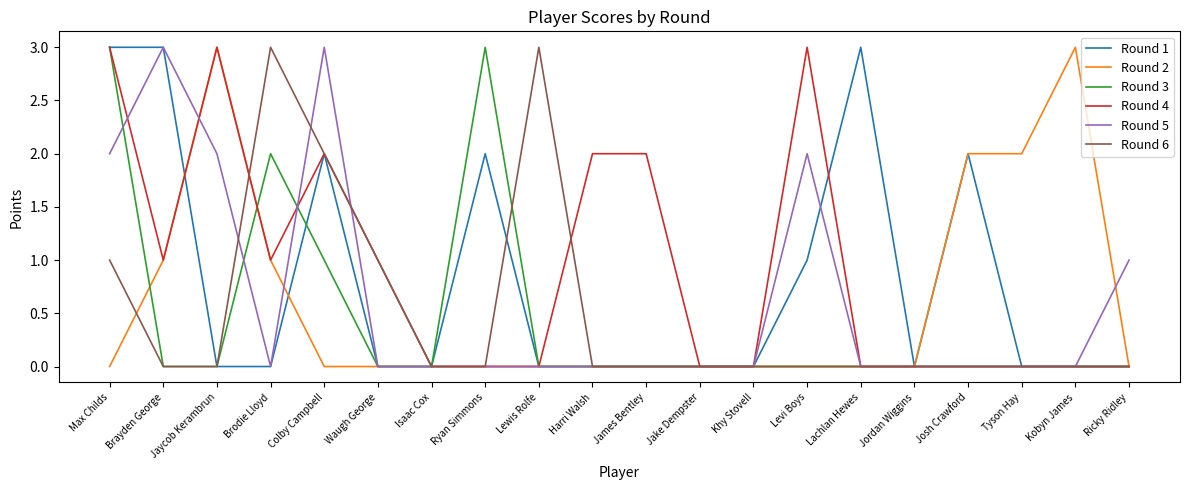

True or false: Round 2 has more than 0 interior local peaks.

True